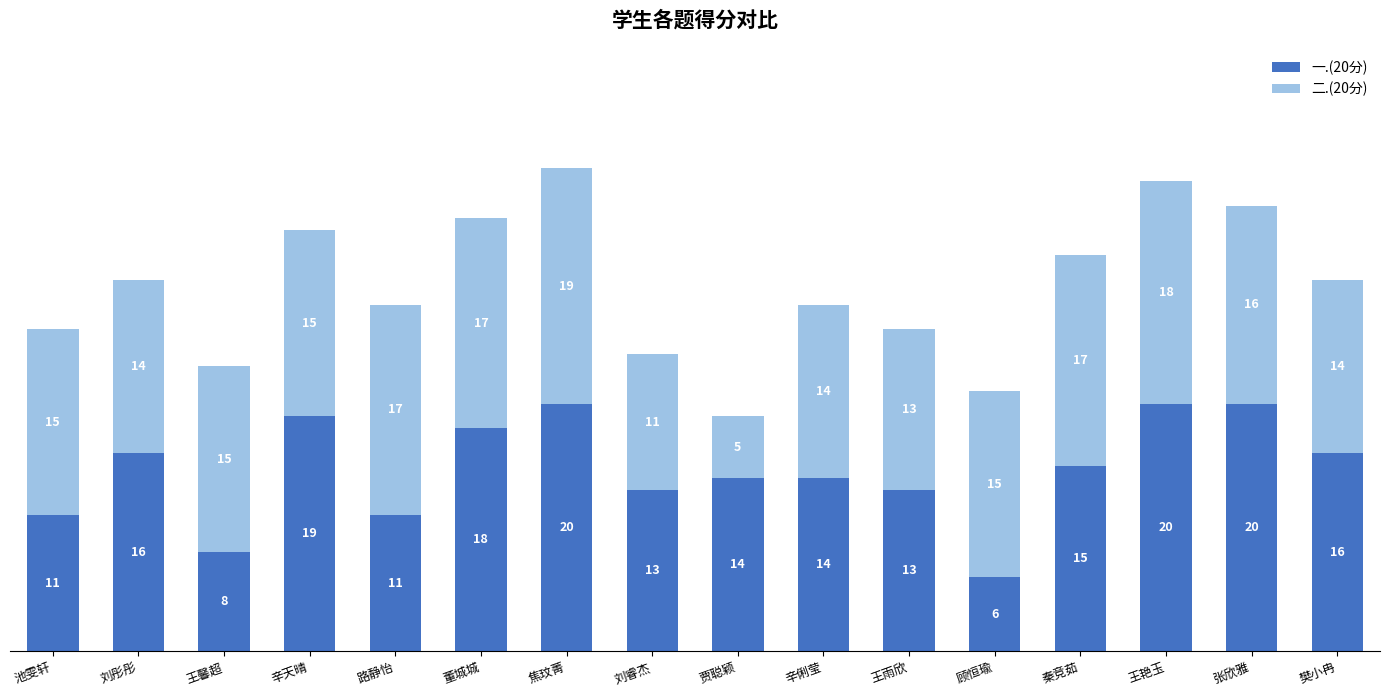

True or false: 一.(20分) has a value of 11 at 路静怡.

True